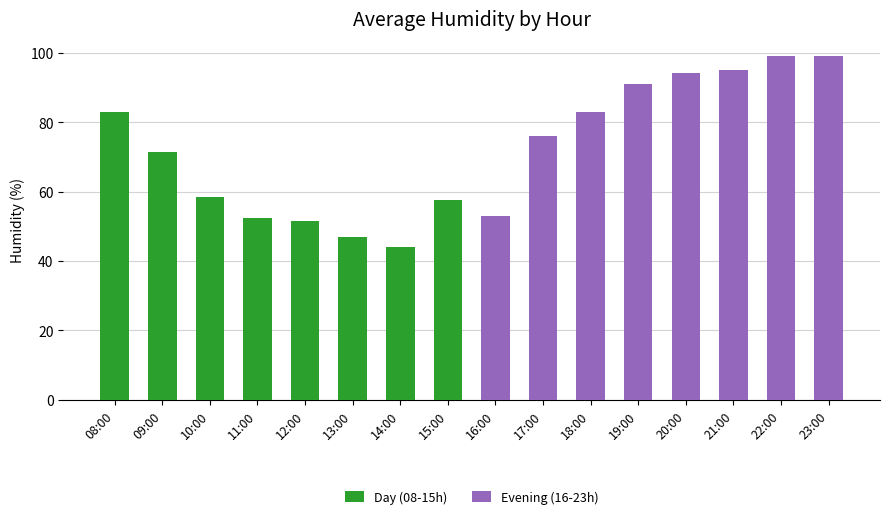

Are the bars grouped side by side (vs. stacked)?

Yes